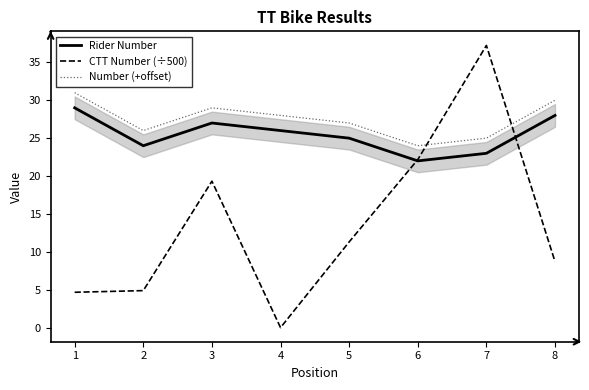

At which label does Rider Number reach its peak?

1